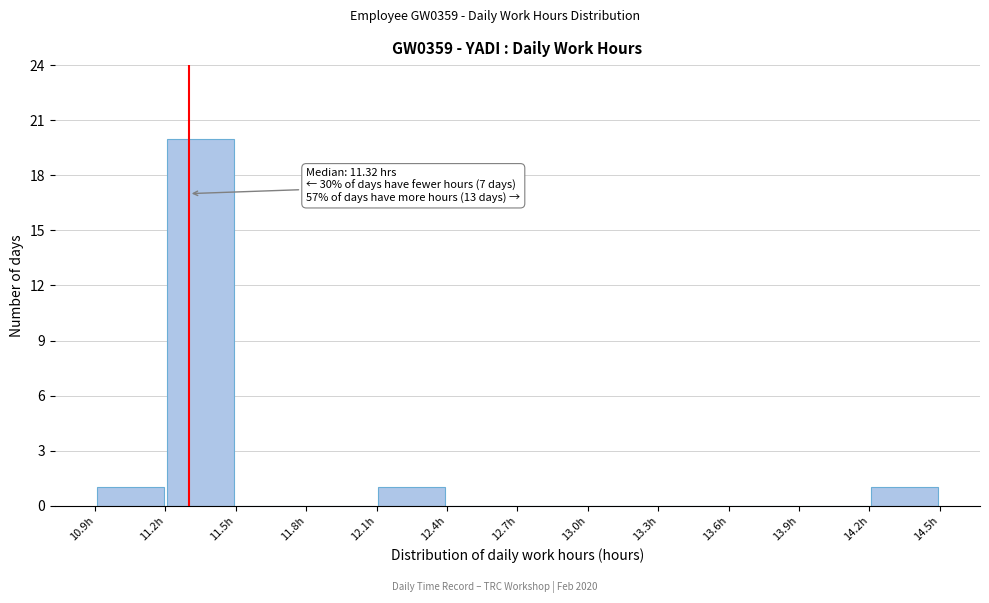

Which range on the x-axis has the tallest bar?

11.2 to 11.5